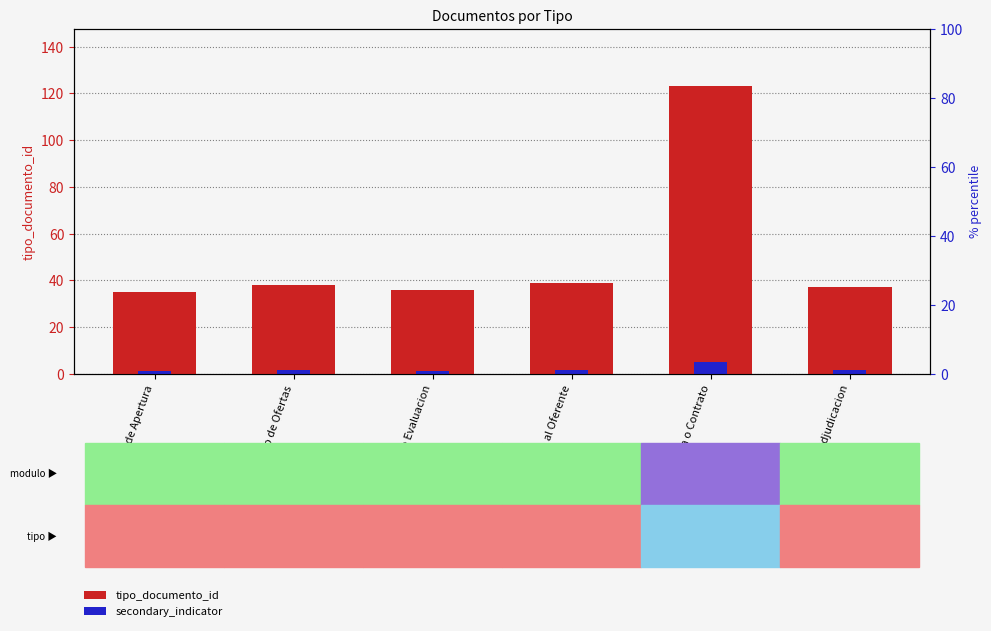

What is the label of the 4th bar from the right?

Informe de Evaluacion